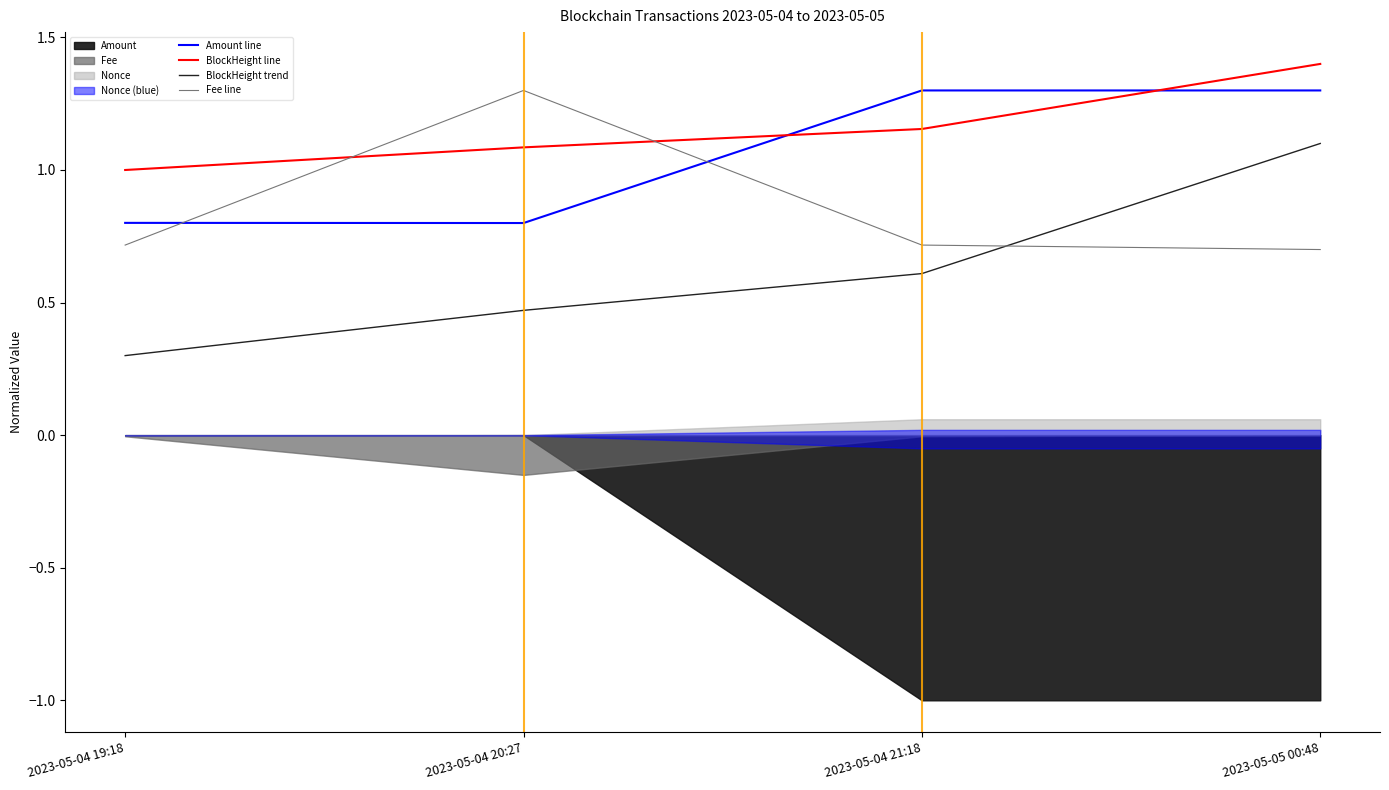

True or false: BlockHeight line and Fee line cross at least once.

True